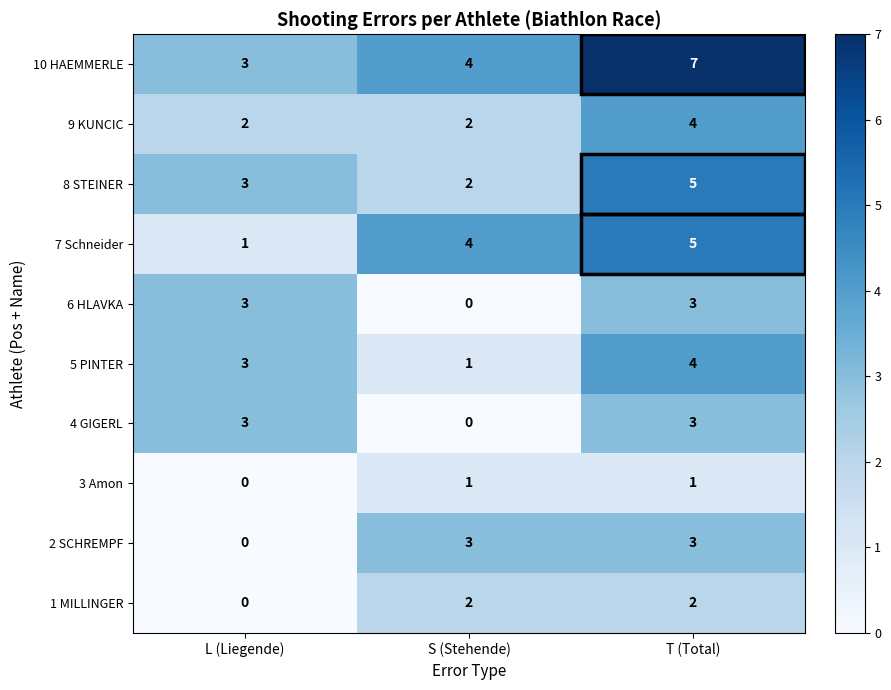

Which category has the lowest value in the 1 MILLINGER series?

L (Liegende)